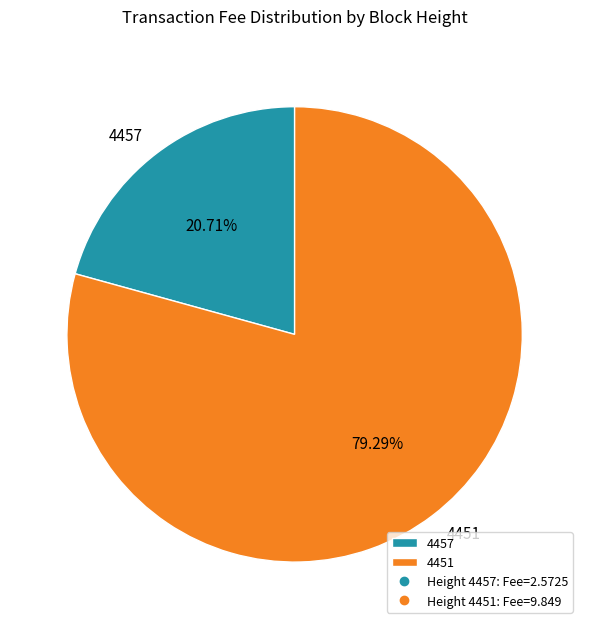

To the nearest percent, what is the combined percentage of 4457 and 4451?

100%